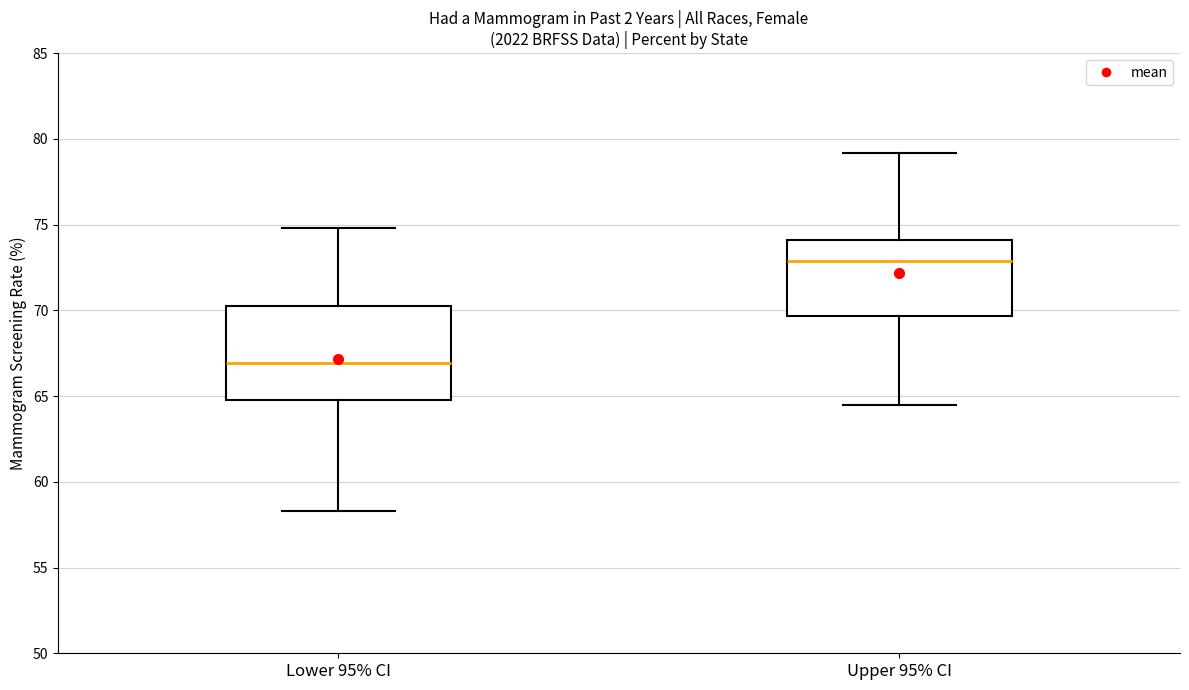

Reading left to right, transcribe this box plot: for each box, give where its median line is, the range the box spans, and where its two whiskers end, as read against the y-axis. The values are not printed on the chart, so give them approximately, as read against the axis.

Lower 95% CI: median 67.0, box 65.0 to 70.5, whiskers 58.5 to 75.0
Upper 95% CI: median 73.0, box 69.5 to 74.0, whiskers 64.5 to 79.0